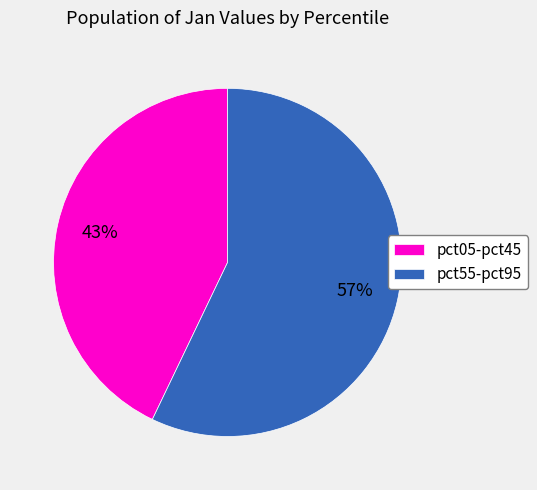

To the nearest percent, what percentage of the pie is pct05-pct45?

43%